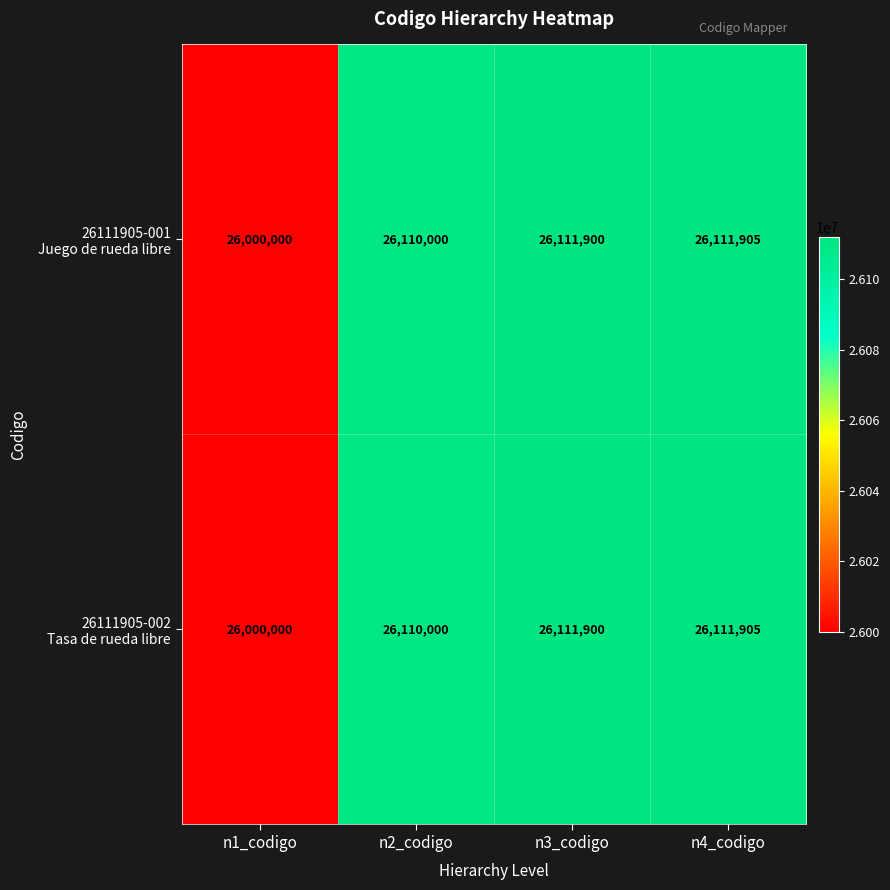

What is the total value across all series at n4_codigo?

52223810